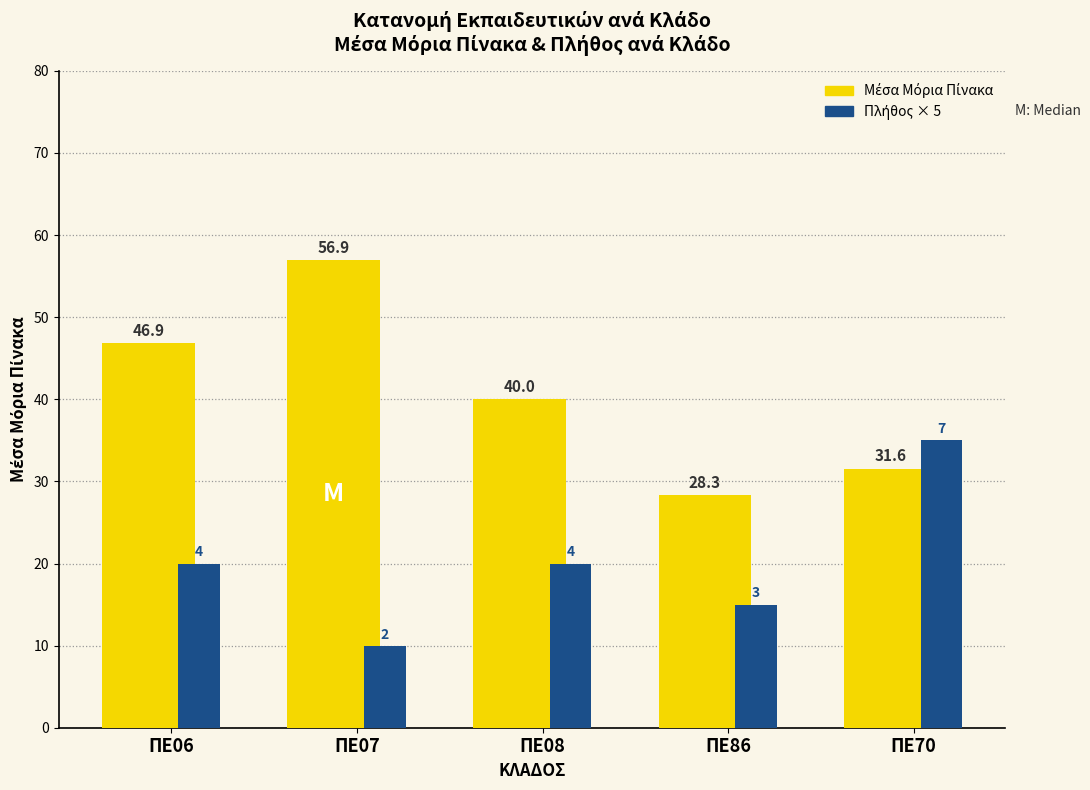

Which category has the highest value across all series?

ΠΕ07